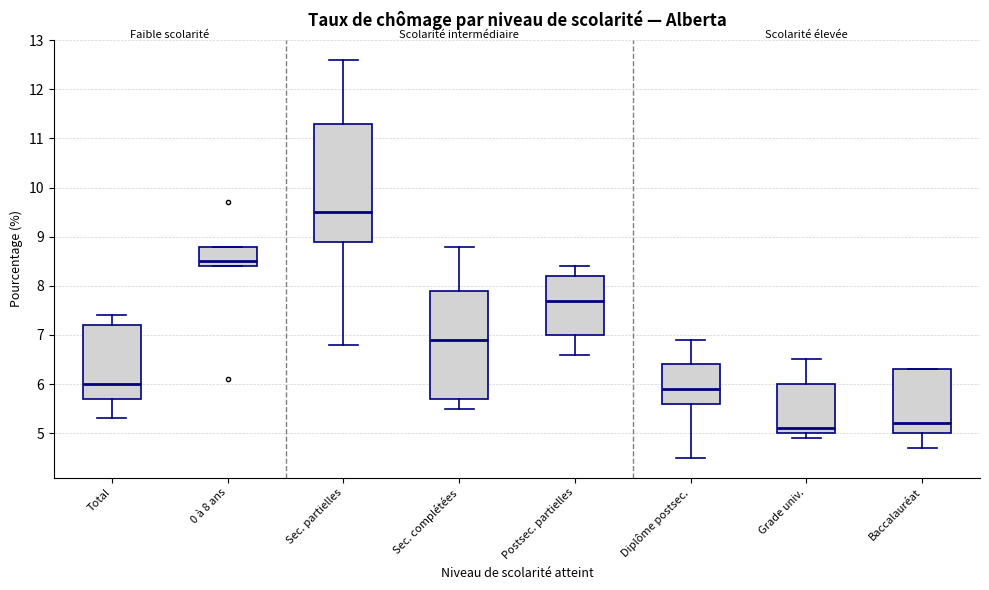

Where does the lower whisker of the box for Postsec. partielles end on the y-axis? The values are not printed on the chart, so give them approximately, as read against the axis.

6.6